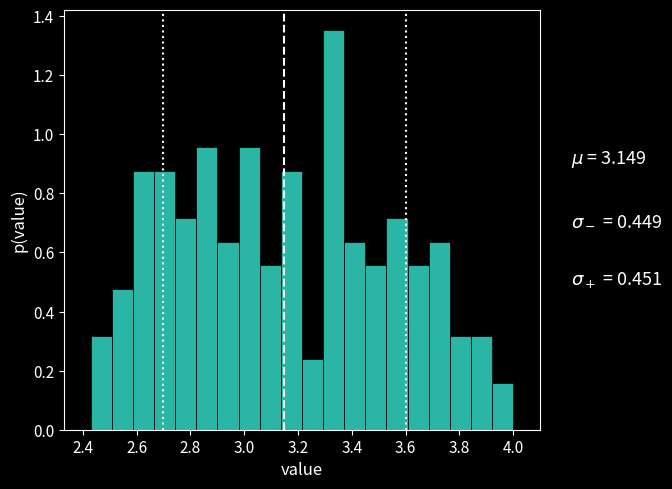

Read against the x-axis, roughly where is the centre of the tallest bar?

3.34